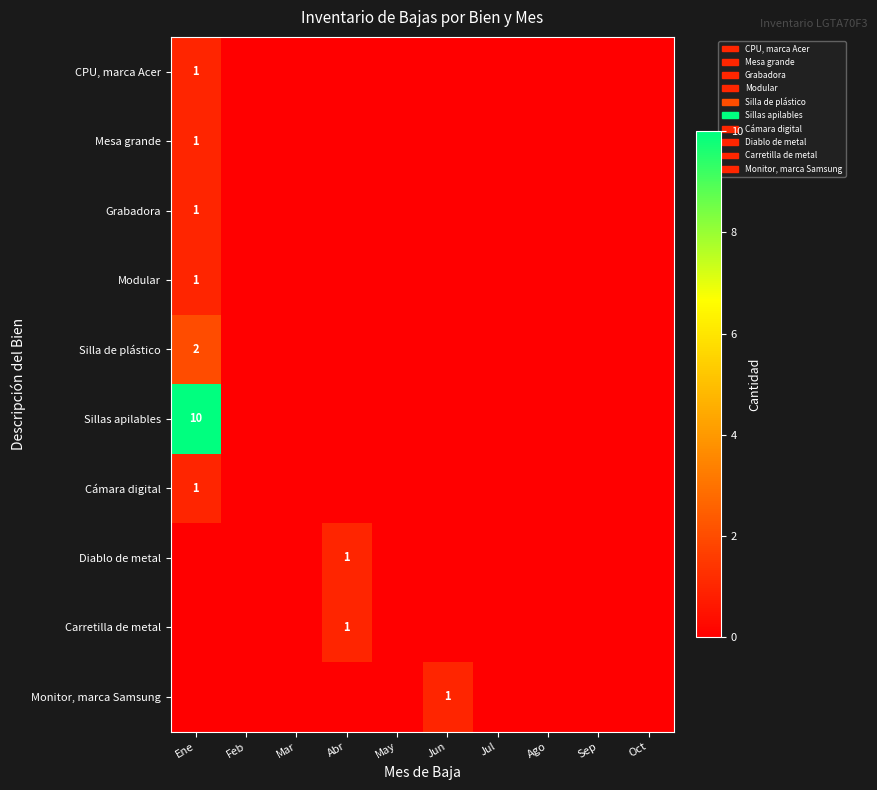

The CPU, marca Acer series shows 2 at Ene. True or false?

False